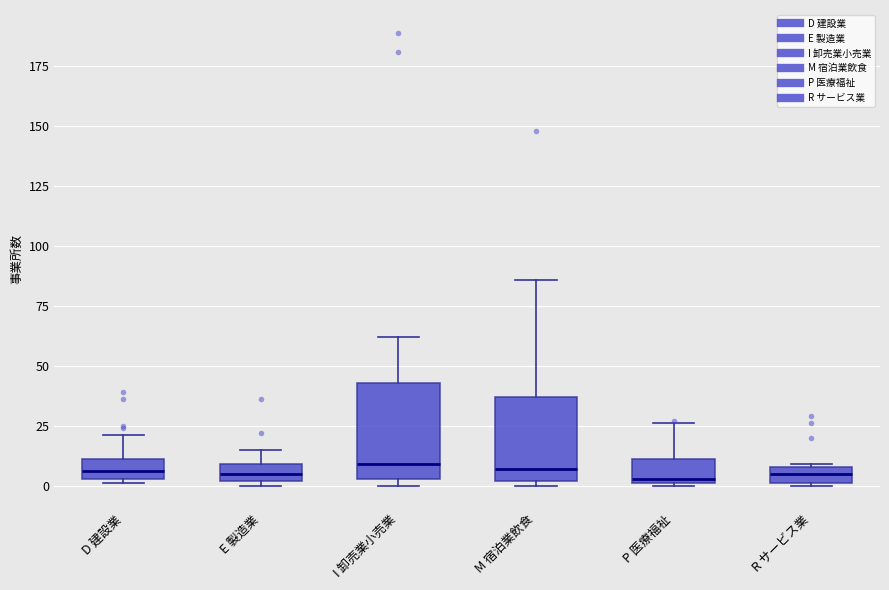

Where is the upper edge of the box for E 製造業 on the y-axis? The values are not printed on the chart, so give them approximately, as read against the axis.

10